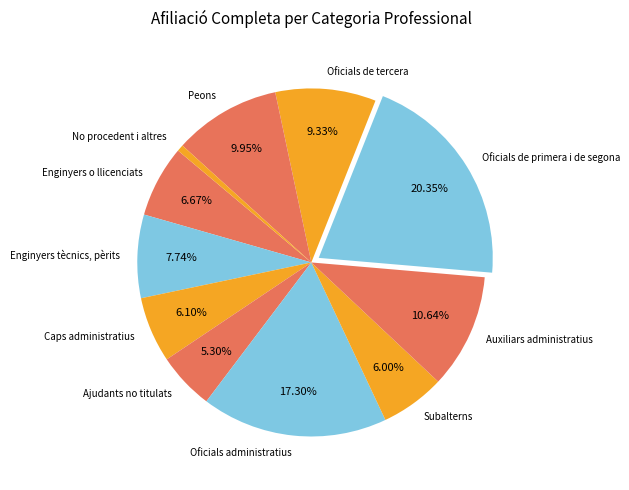

Does Oficials administratius represent more than half of the total?

No